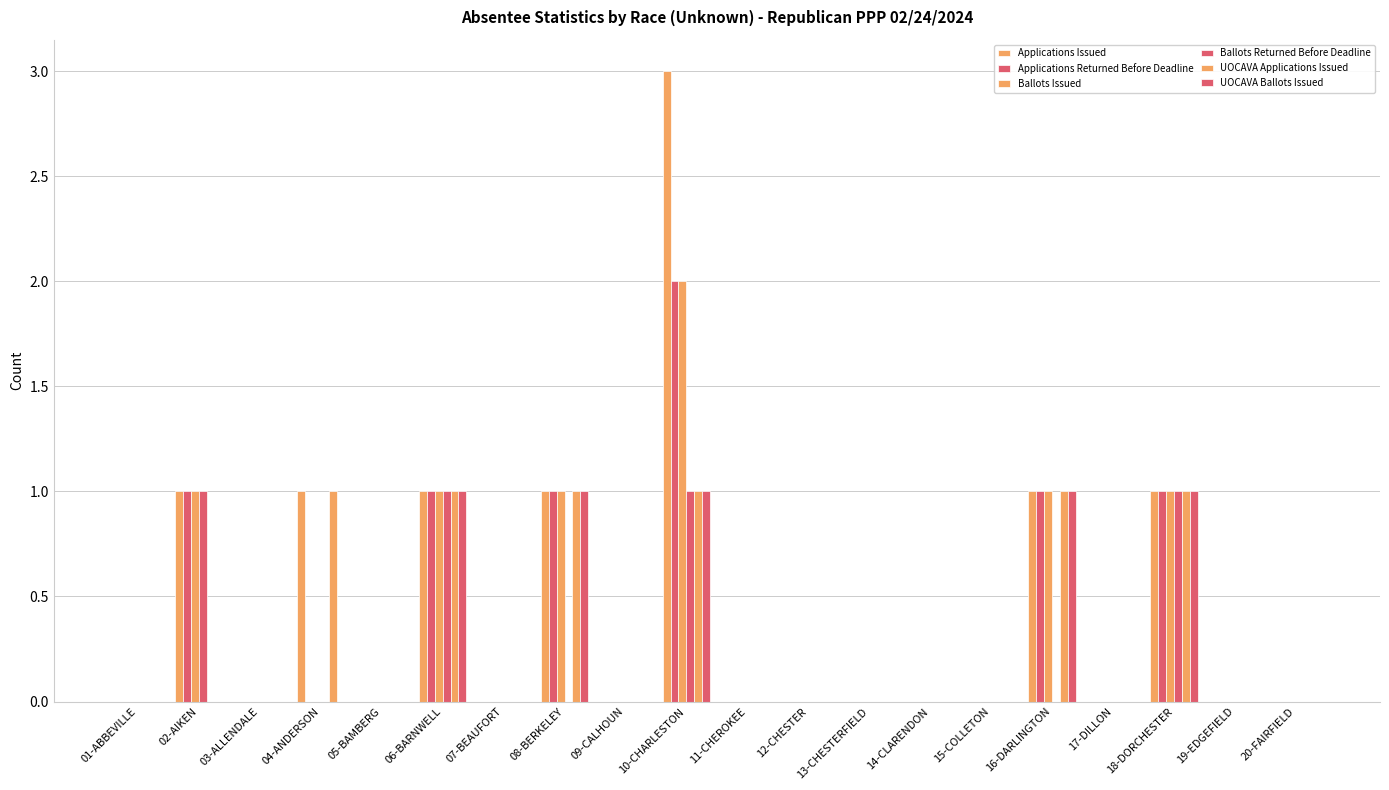

At which label does UOCAVA Applications Issued reach its minimum?

01-ABBEVILLE